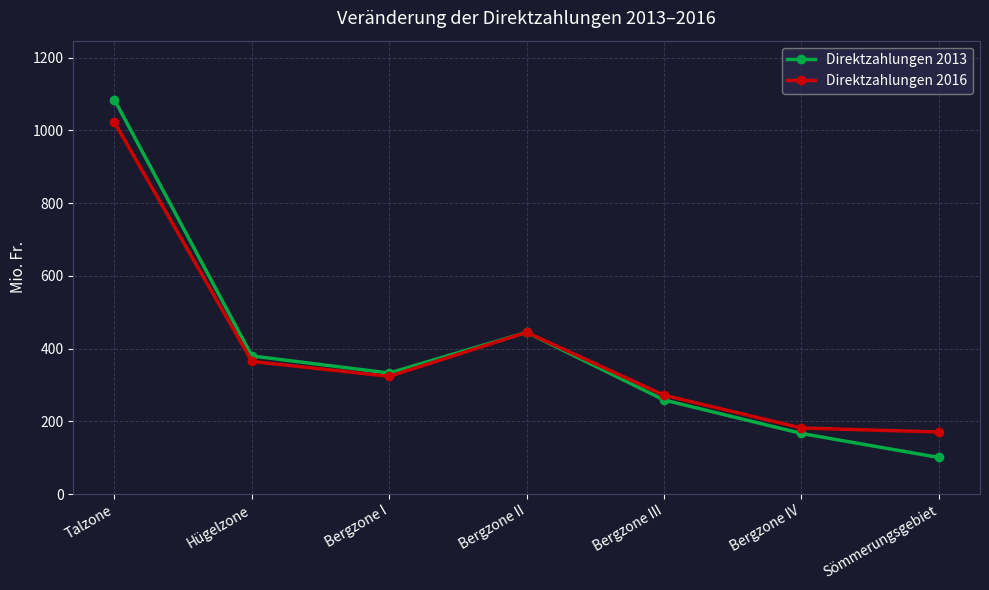

Count the number of data series in this chart.

2